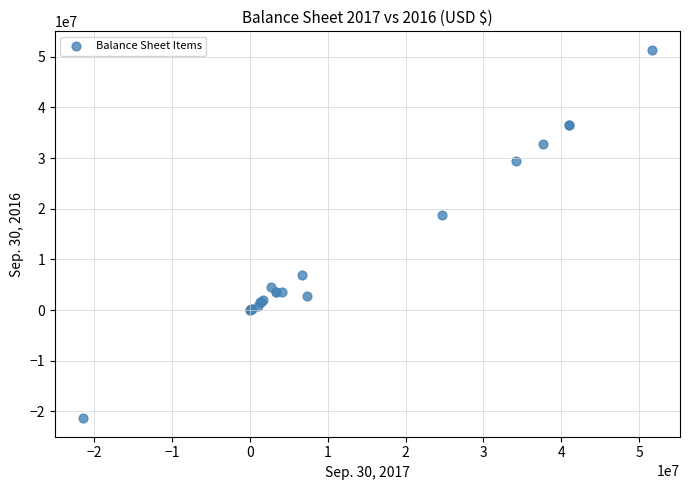

What Y value in the scatter plot is closest to 15011811?

18767661